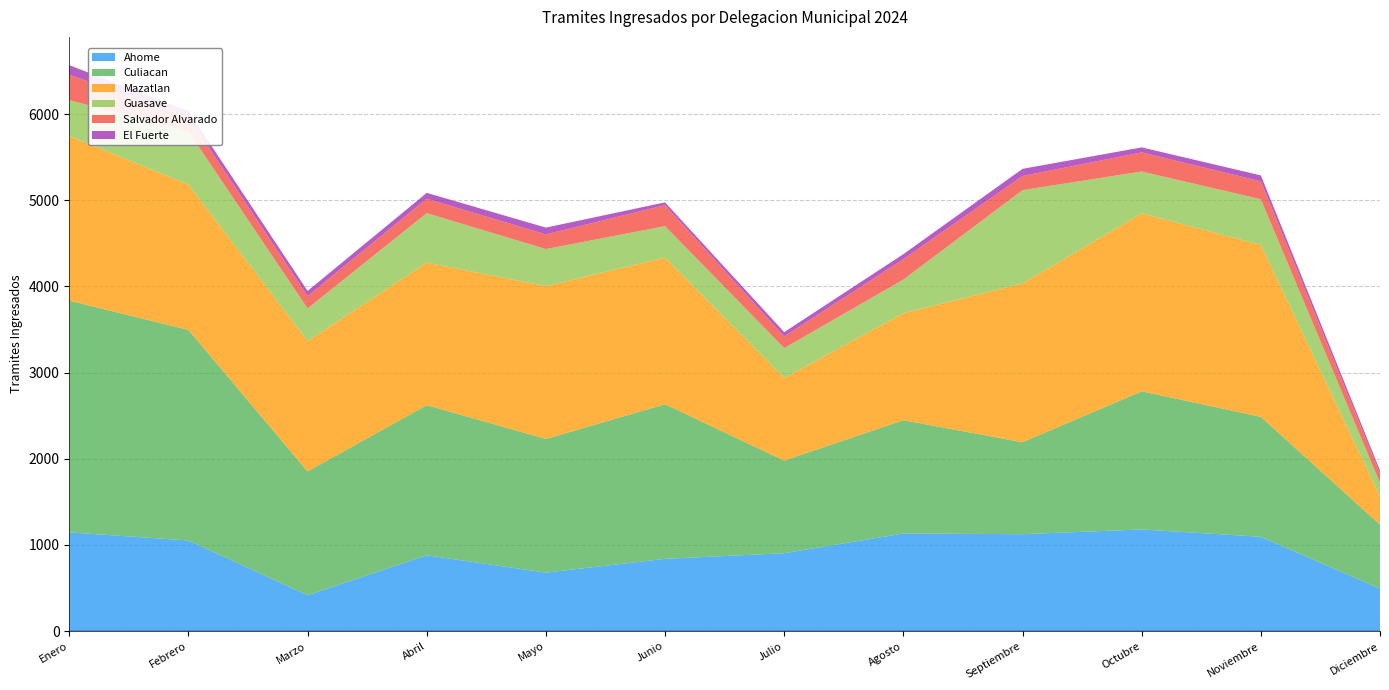

Reading left to right, what are all the values shown in this chart?

Ahome: 1146	1052	417	880	679	839	904	1133	1125	1180	1095	493
Culiacan: 2689	2444	1436	1743	1551	1794	1075	1315	1067	1603	1392	742
Mazatlan: 1913	1686	1515	1654	1774	1702	958	1242	1843	2066	1995	328
Guasave: 414	618	377	574	430	365	348	390	1083	485	530	157
Salvador Alvarado: 296	167	144	167	170	244	135	237	164	222	208	112
El Fuerte: 110	68	59	68	79	32	50	58	83	58	69	34